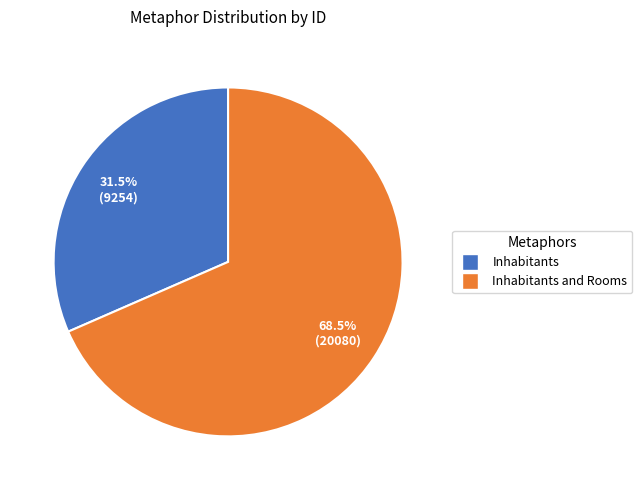

Which category accounts for the majority?

Inhabitants and Rooms